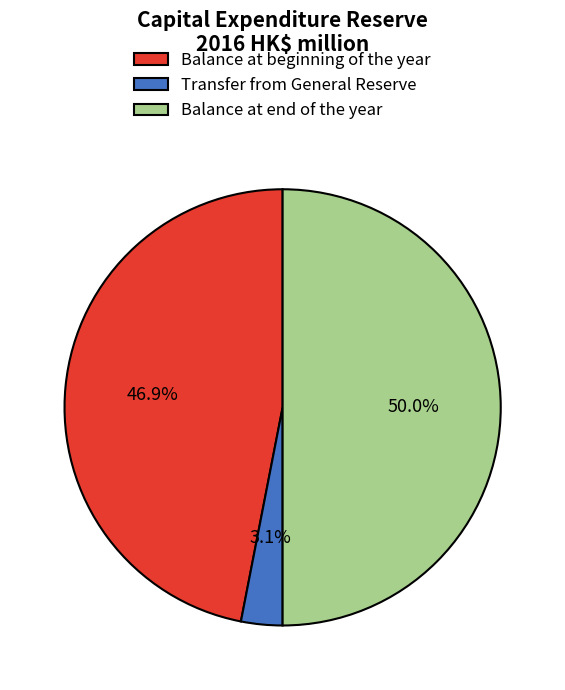

Count the number of slices in the pie.

3